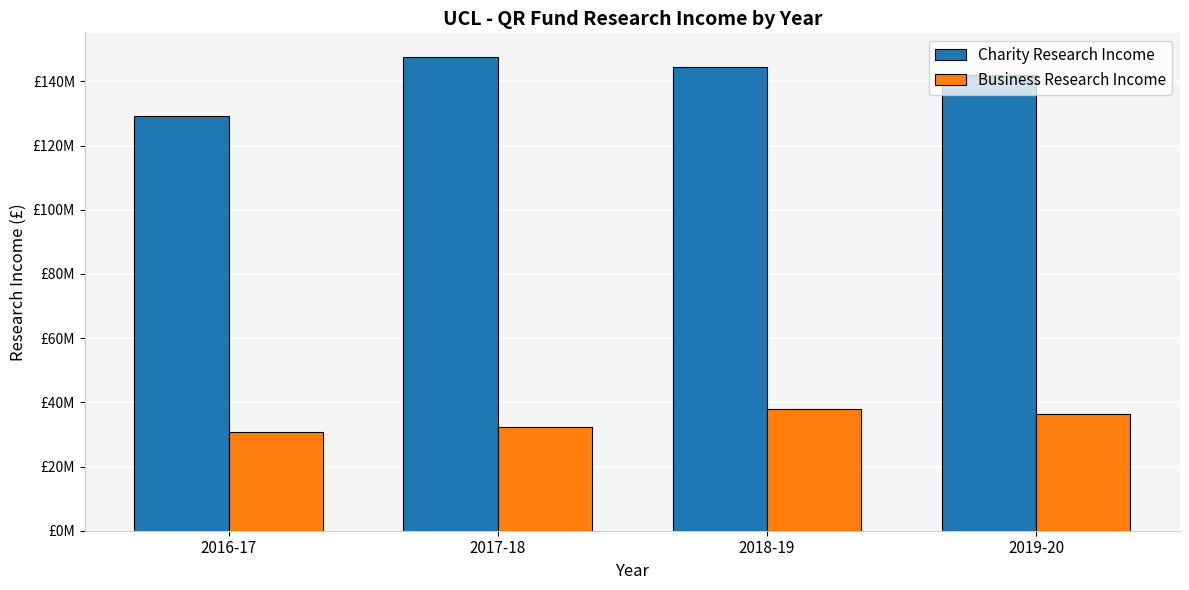

Read the Charity Research Income value at 2018-19.

144640000